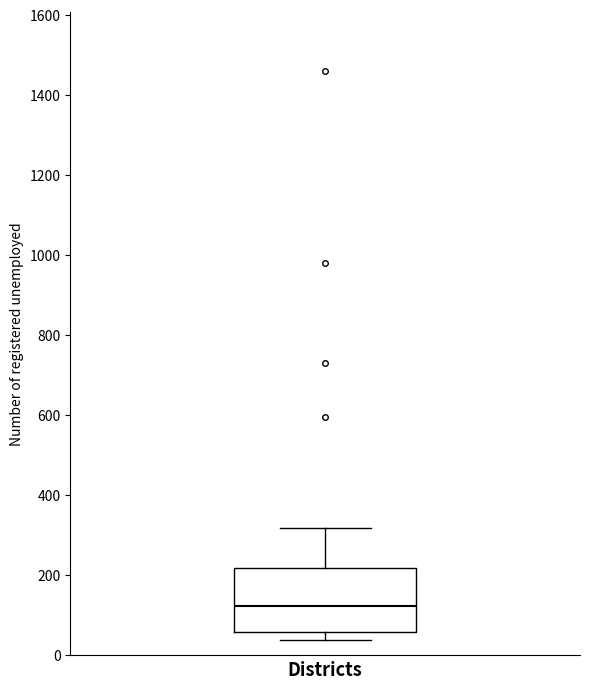

Read this box plot against the y-axis: the position of the median line, the range covered by the box, and the ends of both whiskers. The values are not printed on the chart, so give them approximately, as read against the axis.

median 120, box 60 to 220, whiskers 40 to 320